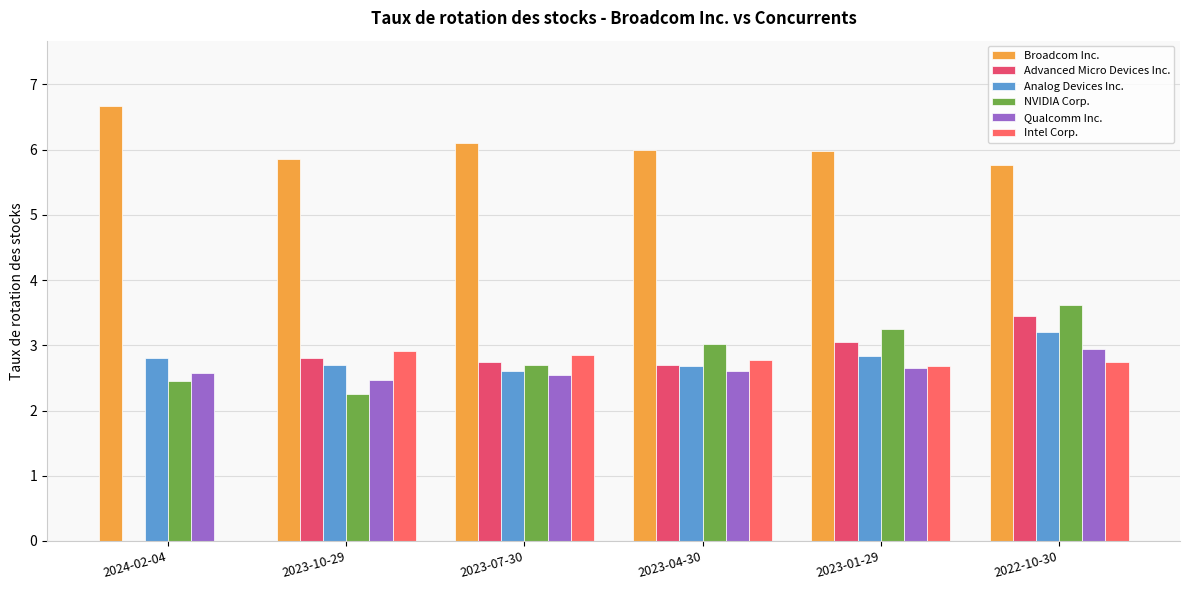

What is the value of the Broadcom Inc. bar at the 4th from the left?

6.0